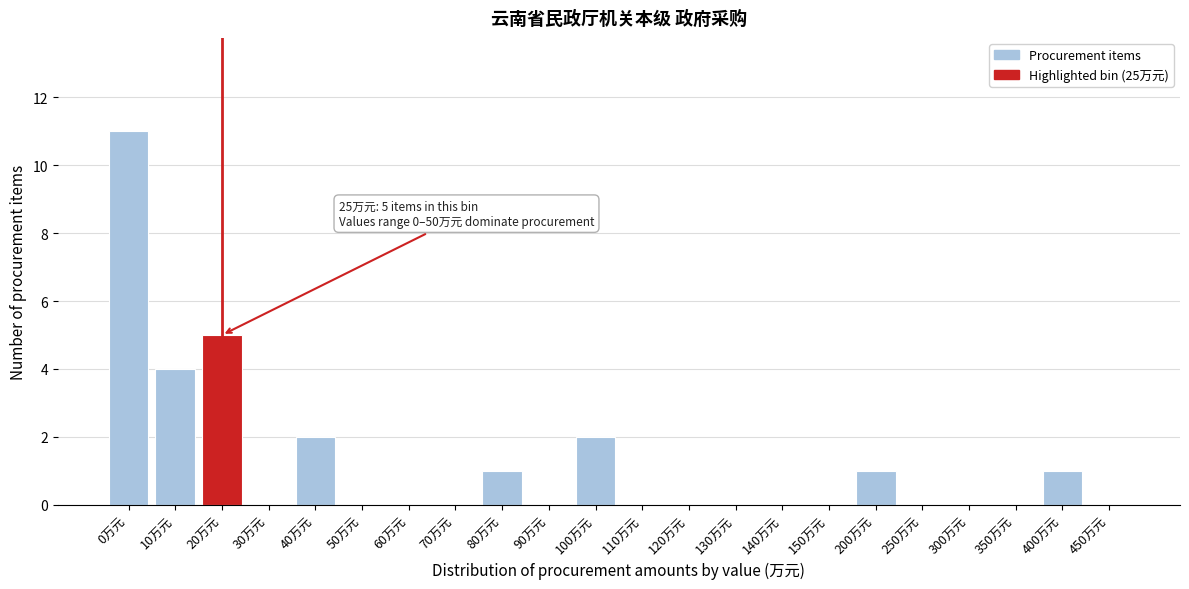

Reading left to right, extract all data points from this chart.

0万元=11	10万元=4	20万元=5	30万元=0	40万元=2	50万元=0	60万元=0	70万元=0	80万元=1	90万元=0	100万元=2	110万元=0	120万元=0	130万元=0	140万元=0	150万元=0	200万元=1	250万元=0	300万元=0	350万元=0	400万元=1	450万元=0